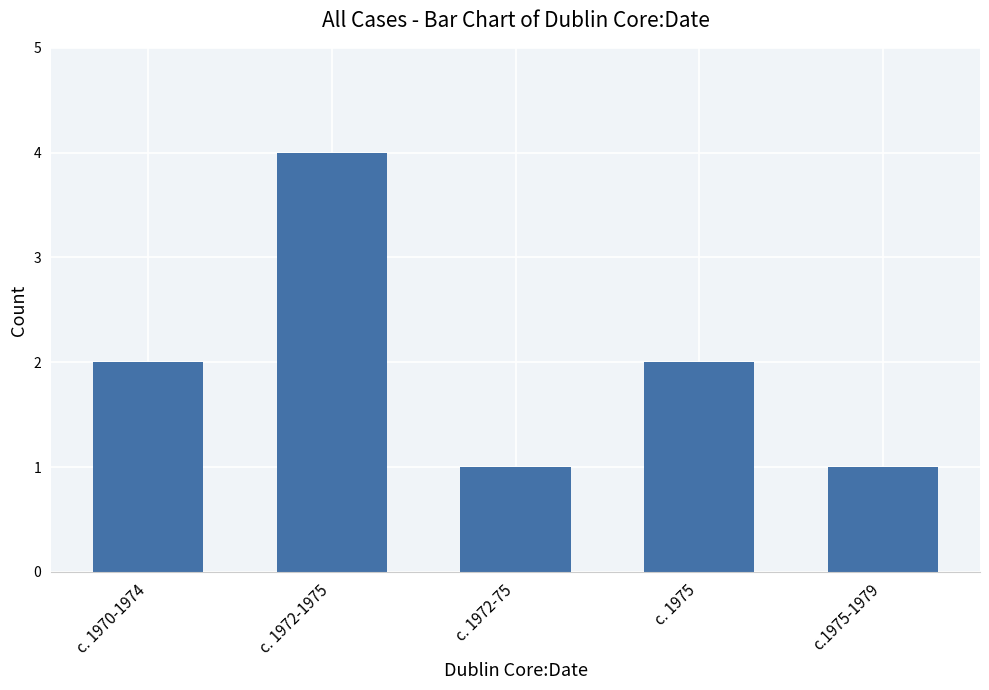

What is the smallest value displayed?

1